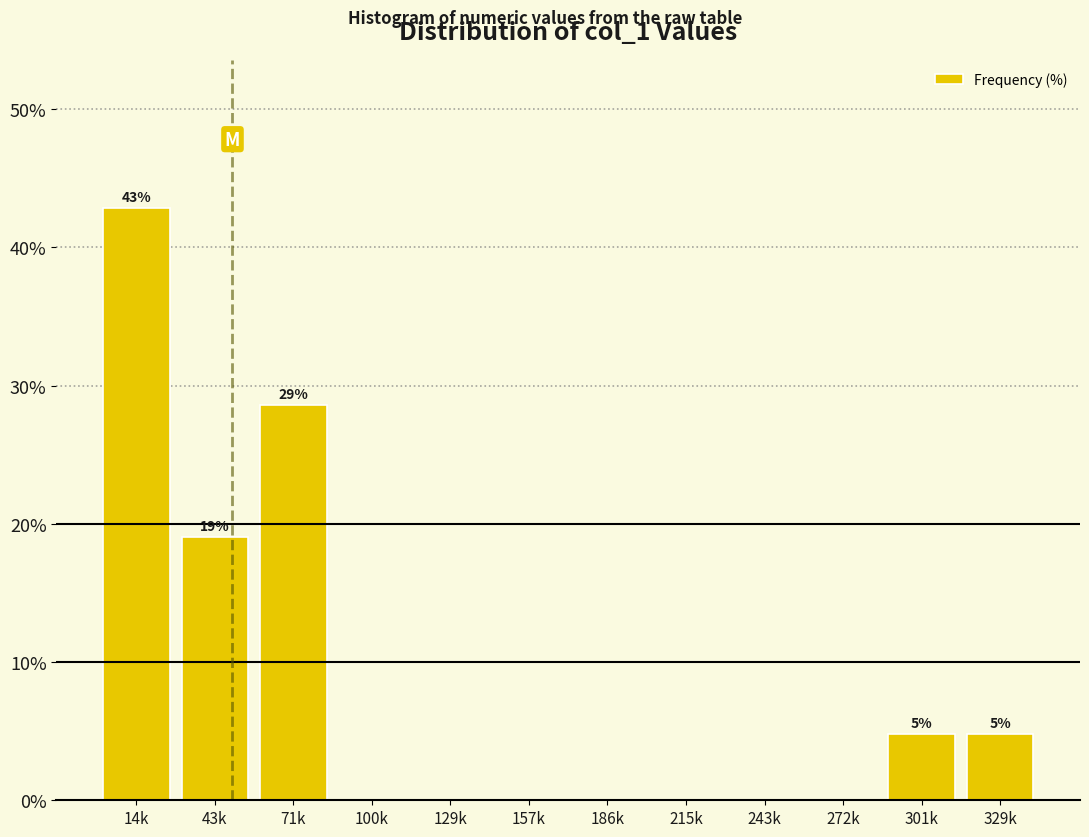

Reading left to right, list all the values displayed in this chart.

14k=42.9	43k=19.0	71k=28.6	100k=0.0	129k=0.0	157k=0.0	186k=0.0	215k=0.0	243k=0.0	272k=0.0	301k=4.8	329k=4.8